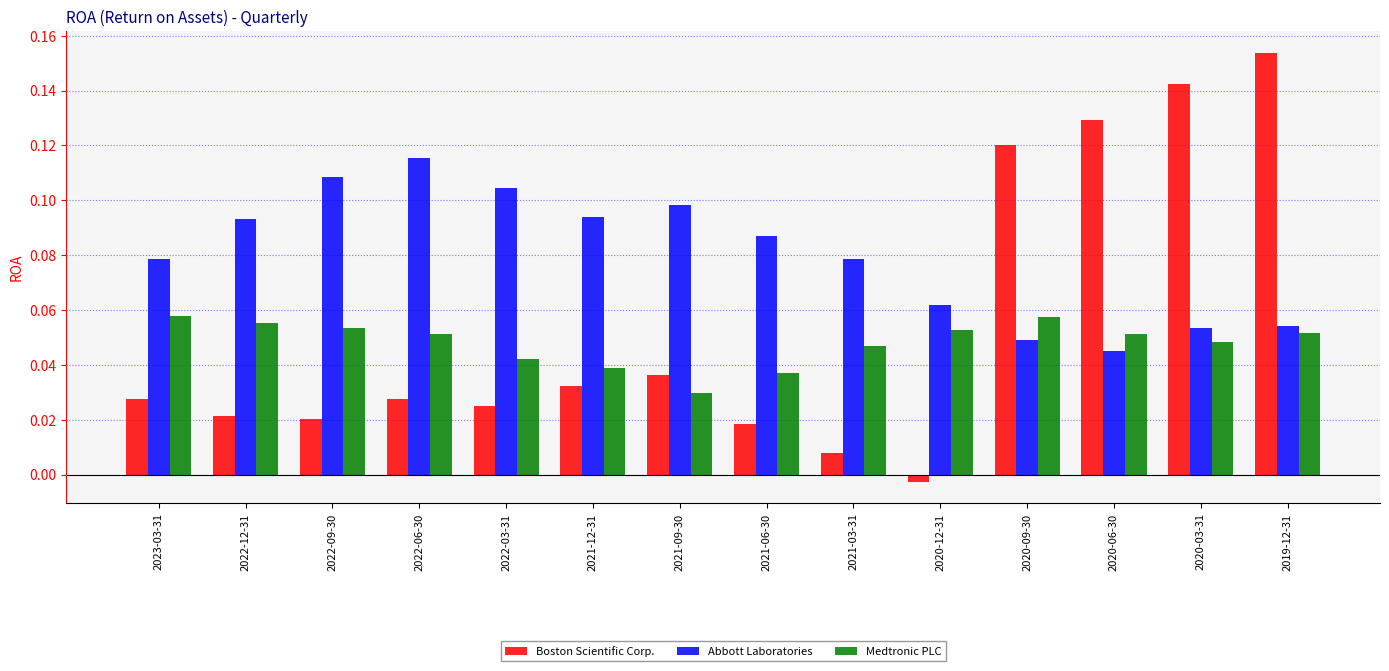

Where is Abbott Laboratories nearest to the value 0?

2020-06-30